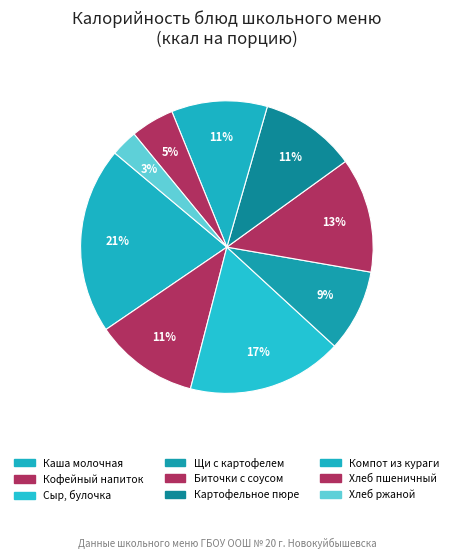

To the nearest percent, what portion does Щи с картофелем represent?

9%